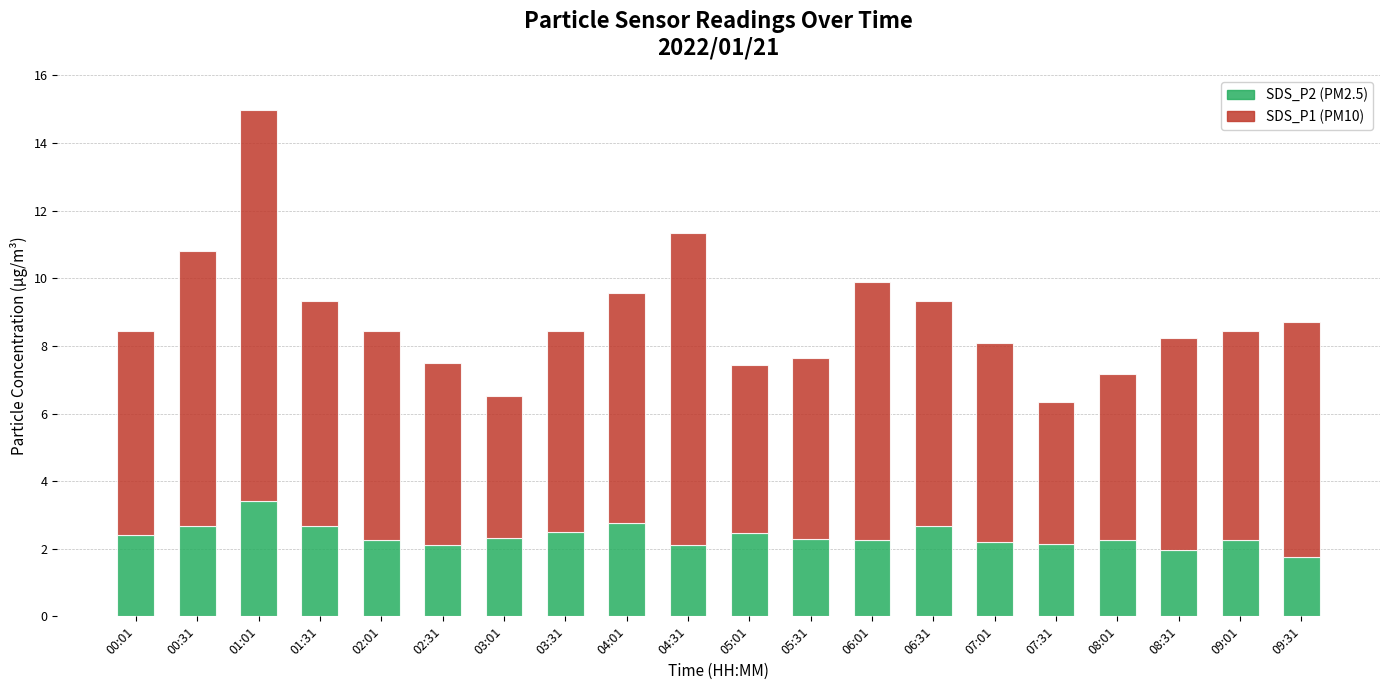

At which category is the sum across all series the highest?

01:01